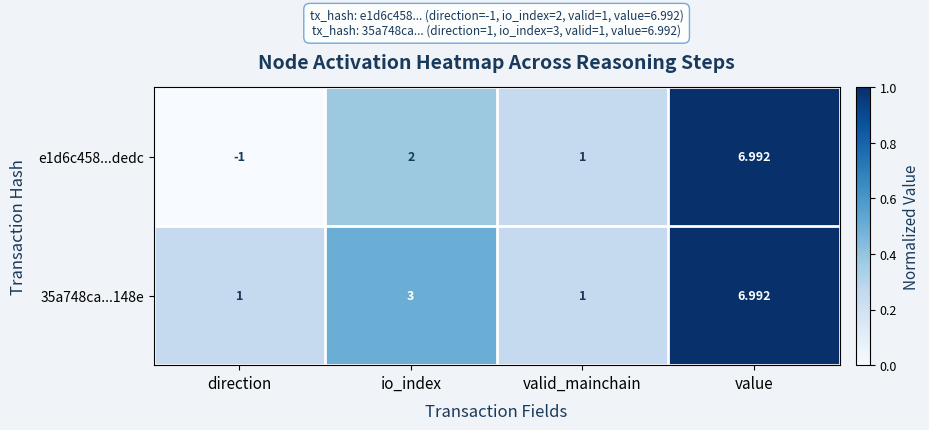

At which category is the sum across all series the highest?

value